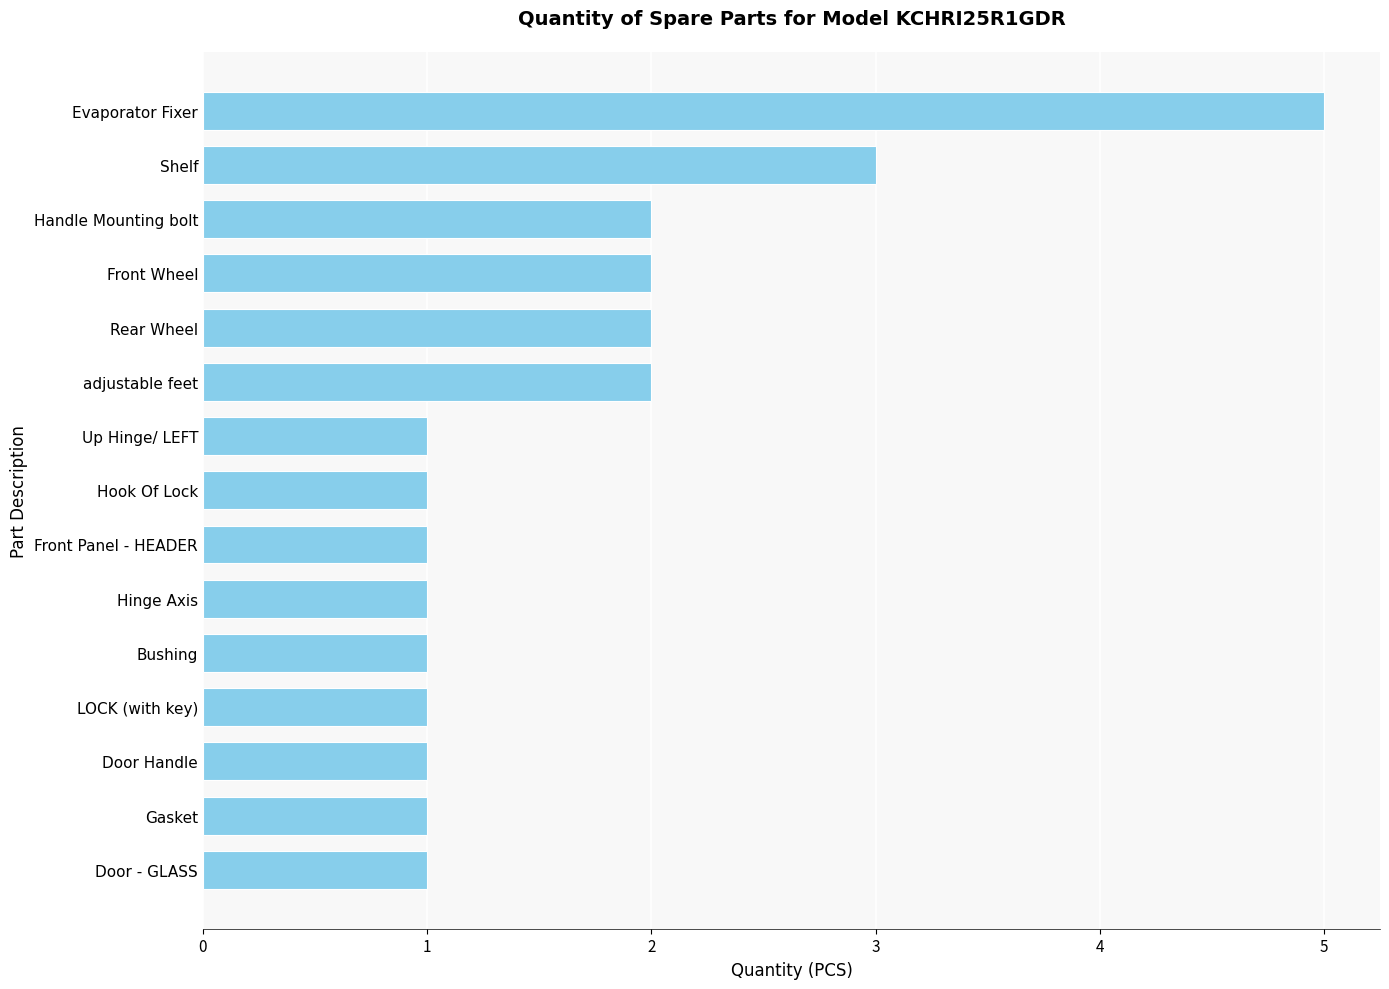

The value at Hinge Axis is 2. True or false?

False